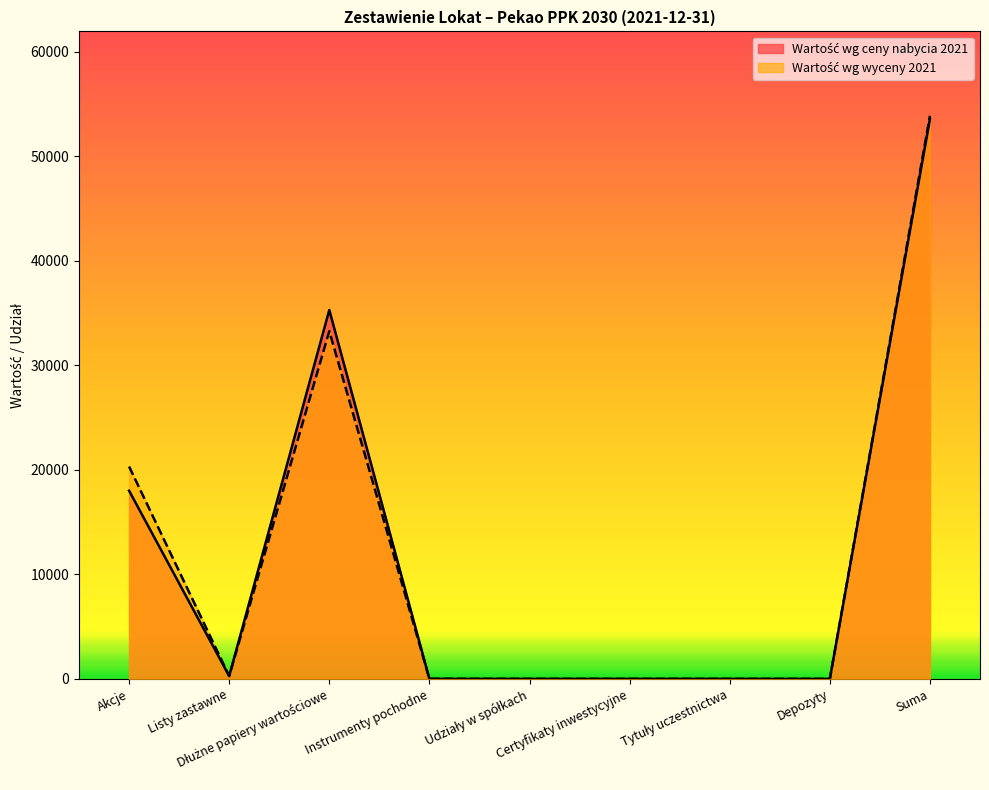

What are all the series names shown in the legend?

Wartość wg ceny nabycia 2021, Wartość wg wyceny 2021